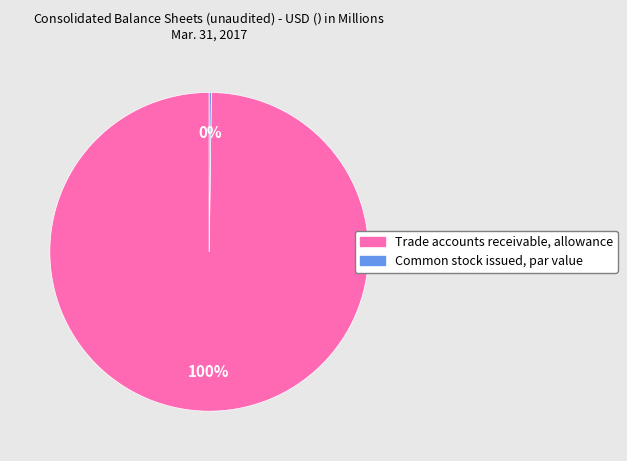

Which slice is the largest?

Trade accounts receivable, allowance